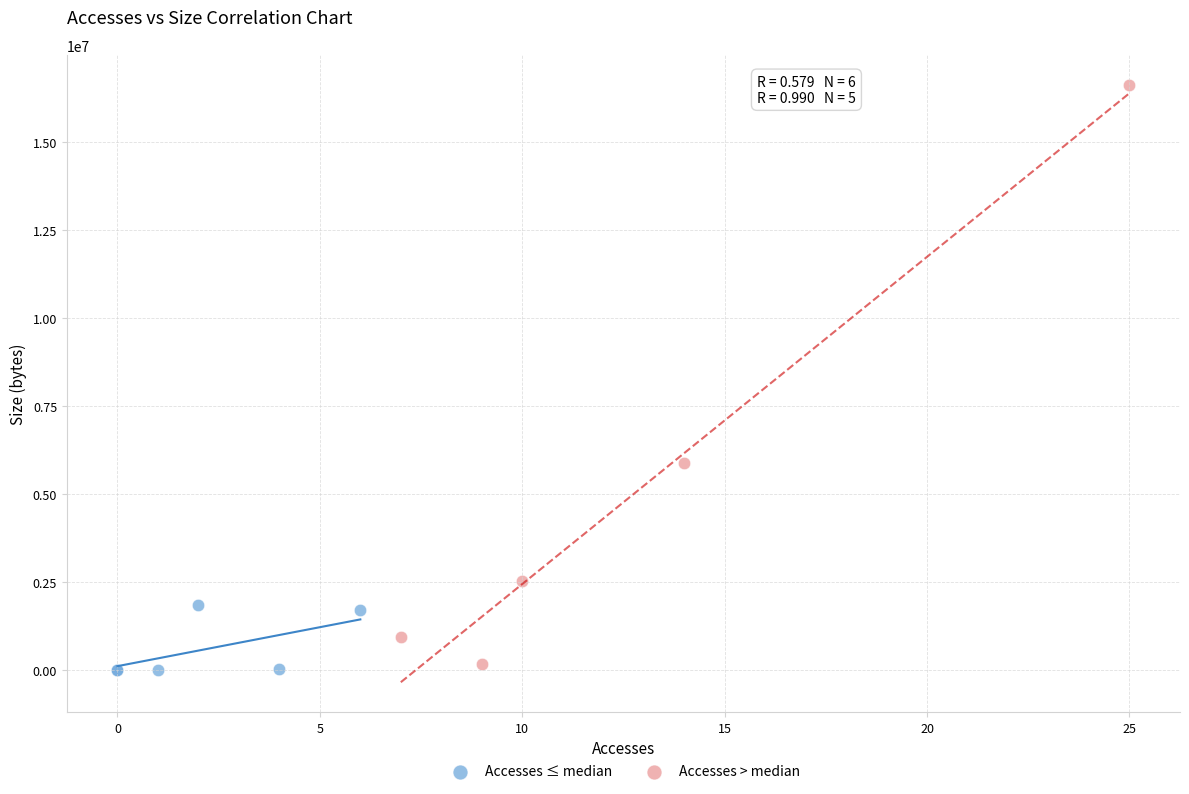

Which series has the widest spread of Y values?

Accesses > median